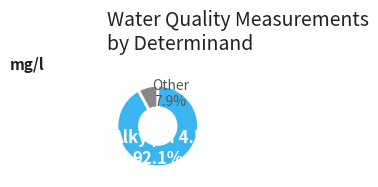

Which slice is the largest?

Alky pH 4.5